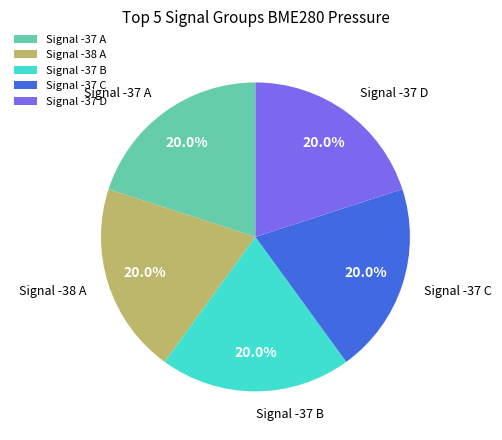

Is Signal -37 C the majority of the pie?

No